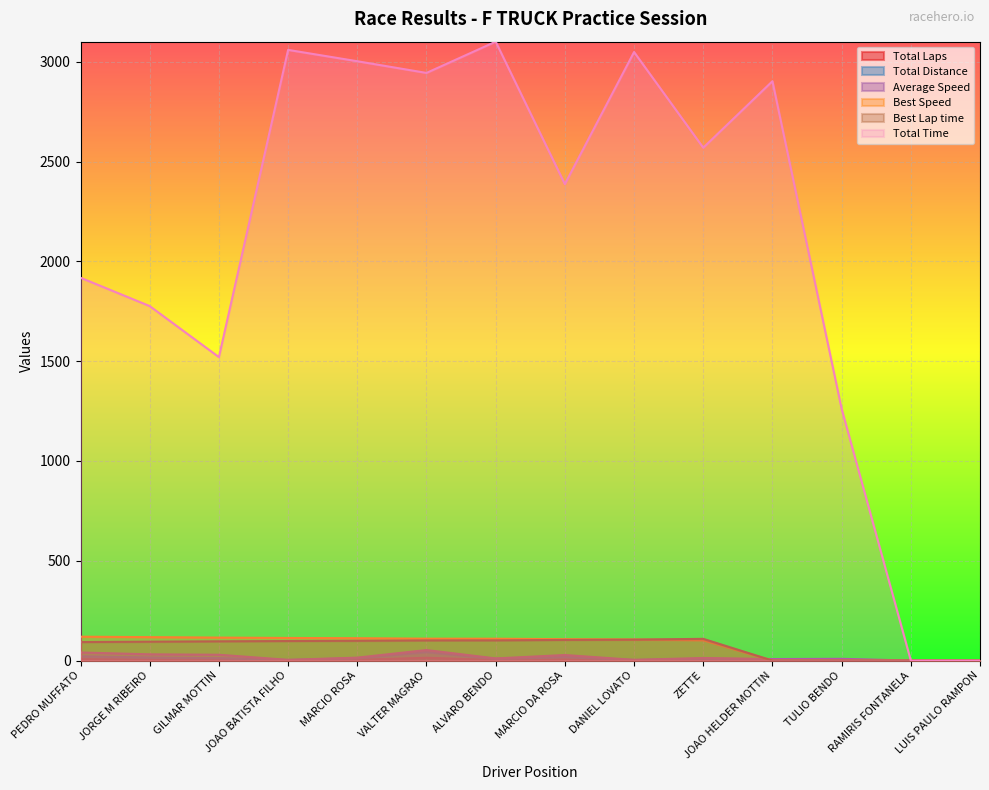

At which category does Average Speed reach its first local valley?

JOAO BATISTA FILHO